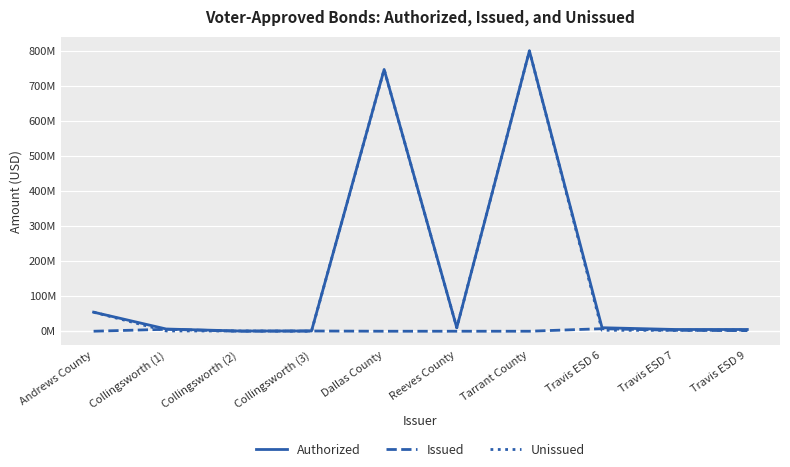

Does the chart display data point markers on the line(s)?

No